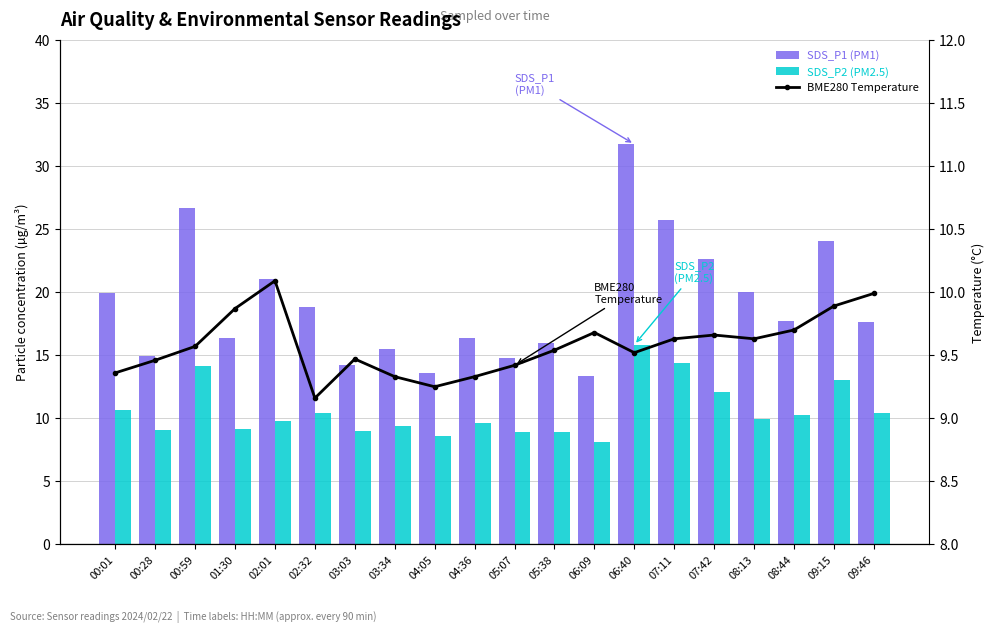

Are the bars grouped side by side (vs. stacked)?

Yes